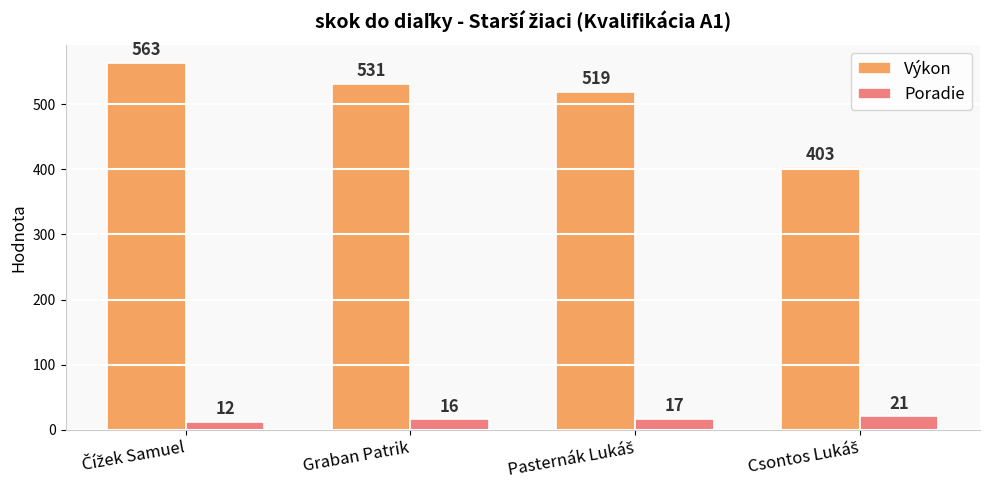

What is the difference between the maximum and second lowest values in the Výkon series?

44